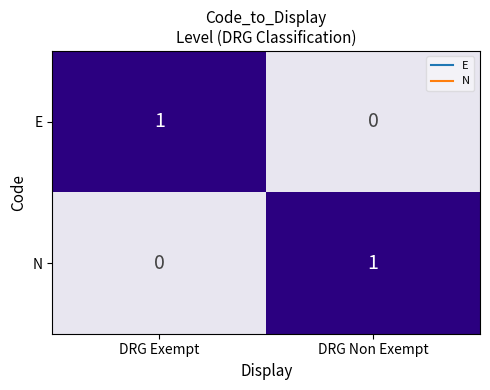

Reading left to right, list all the values displayed in this chart.

E: 1	0
N: 0	1